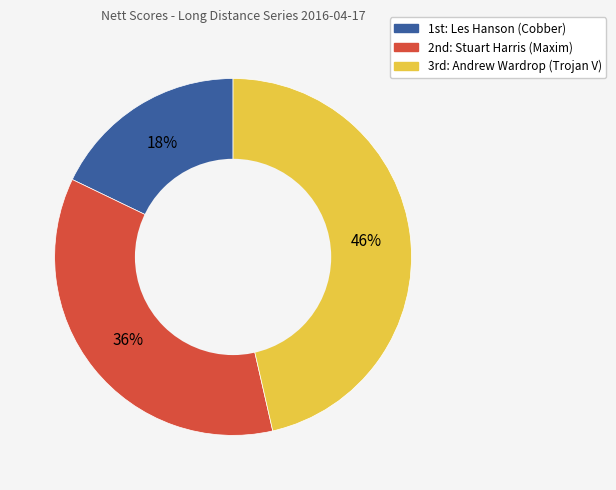

Count the number of slices in the pie.

3